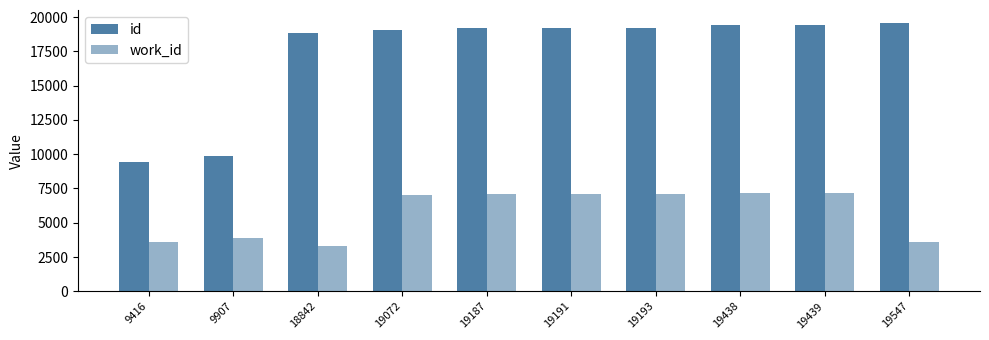

What is the difference between the second highest and second lowest values in the id series?

9532